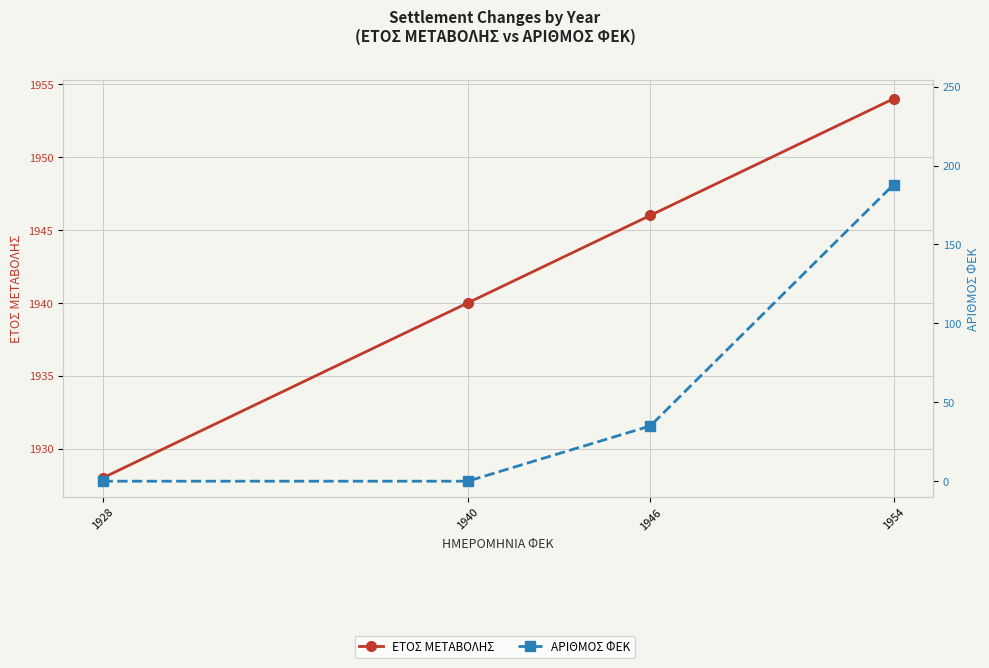

How many distinct data groups are displayed?

2